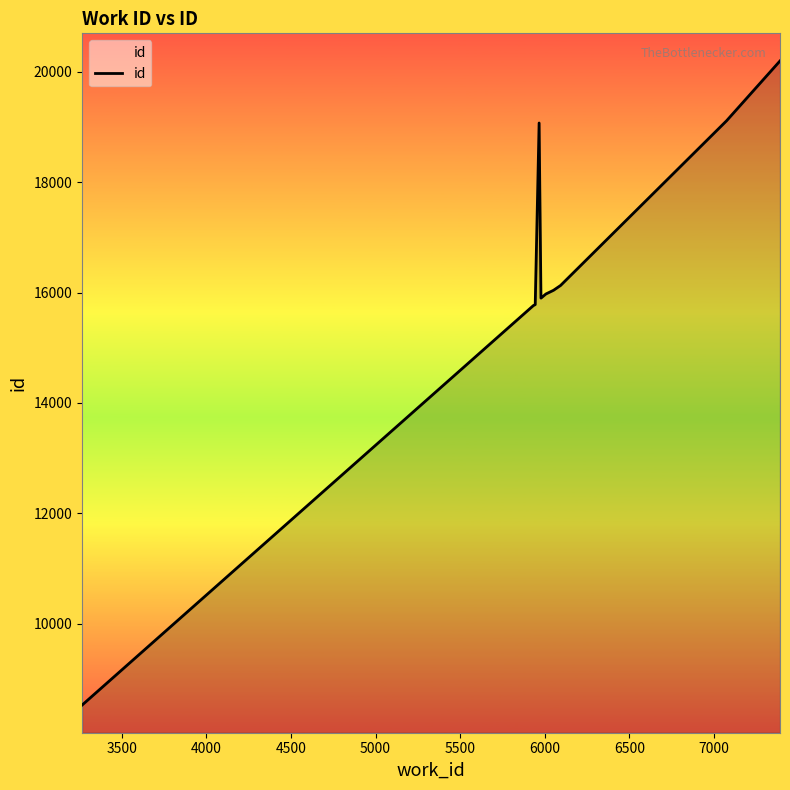

What is the maximum value shown in the chart?

20198